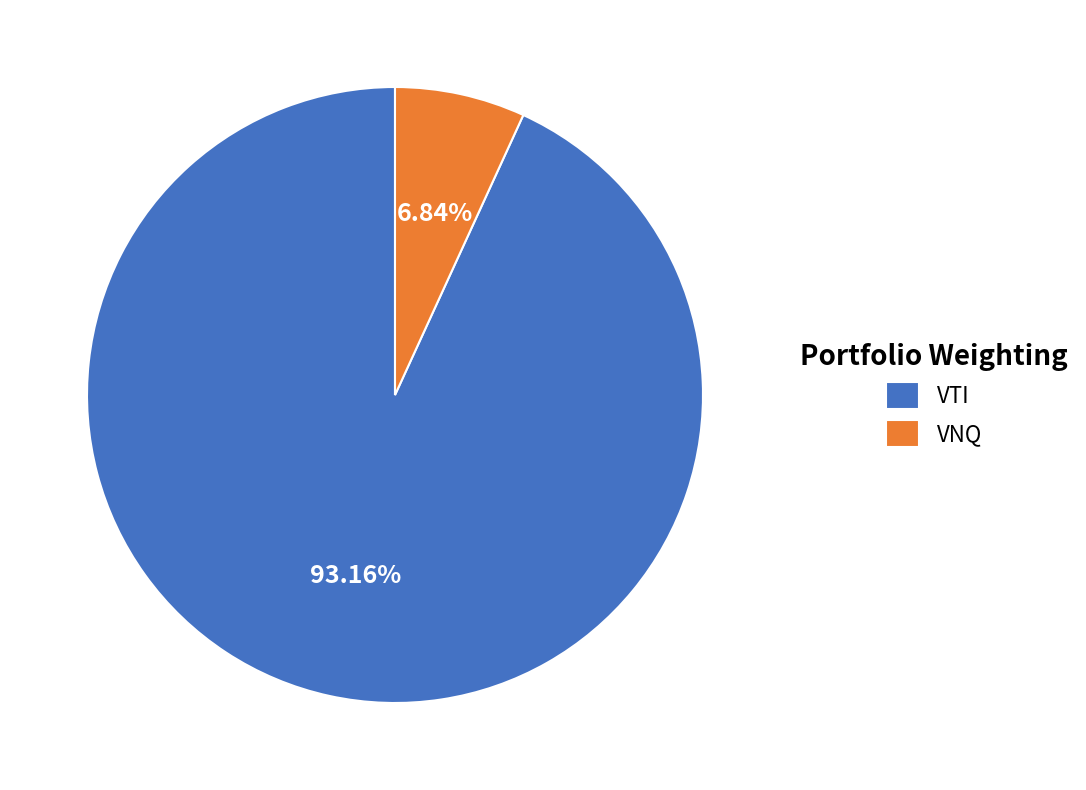

Which category has the smallest portion of the pie?

VNQ